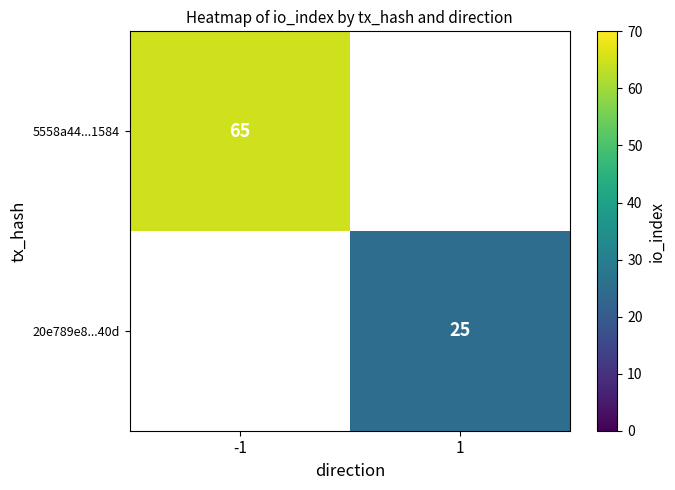

True or false: 5558a44...1584 has a value of 86 at -1.

False